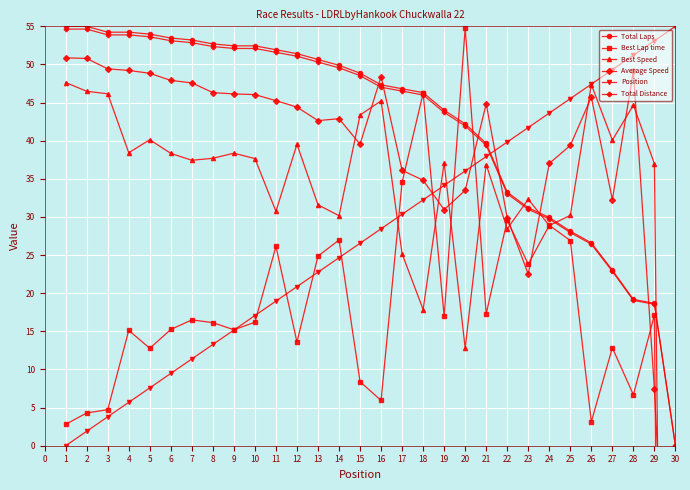

What is the value of the Total Laps point at the 12th from the left?

51.4